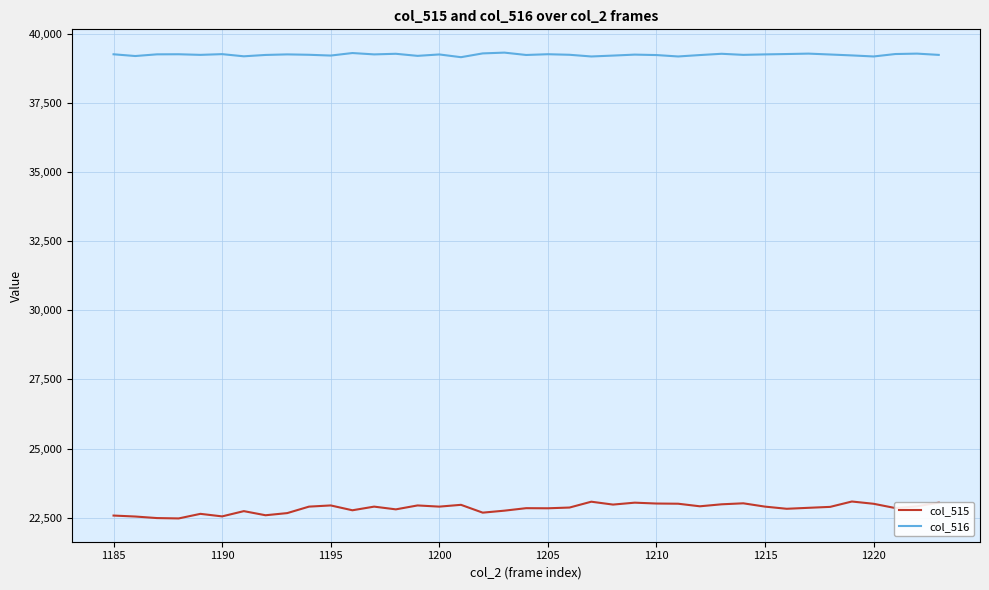

Which series has the largest range (max minus min)?

col_515